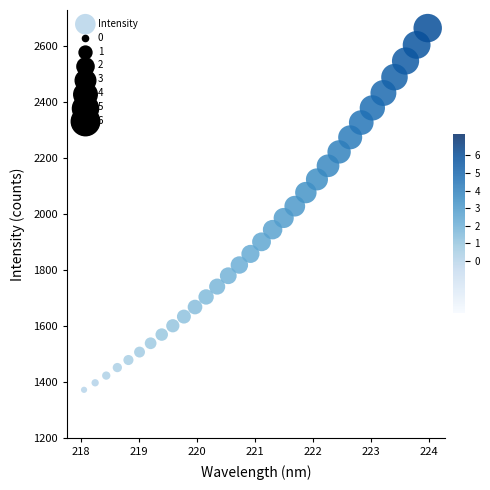

What is the range of Y values (max minus min)?

1292.2